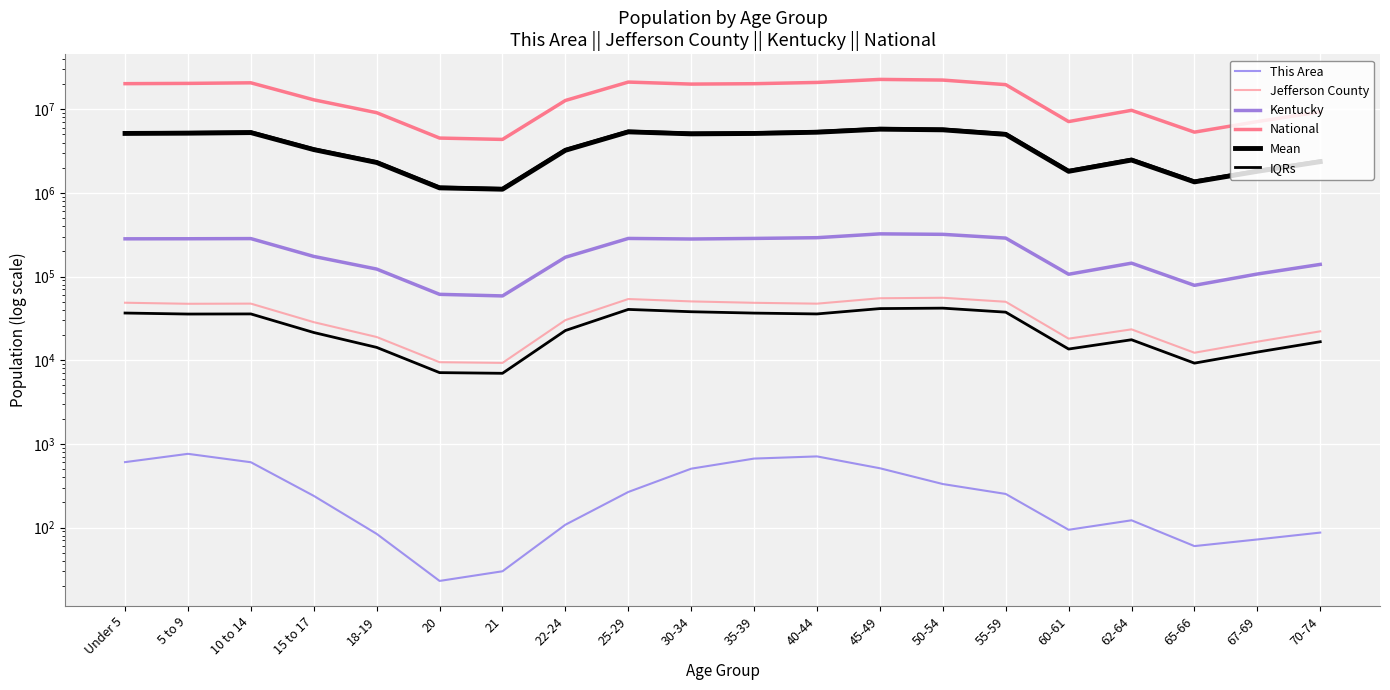

The value of Mean at 60-61 is 1809596.2. True or false?

True